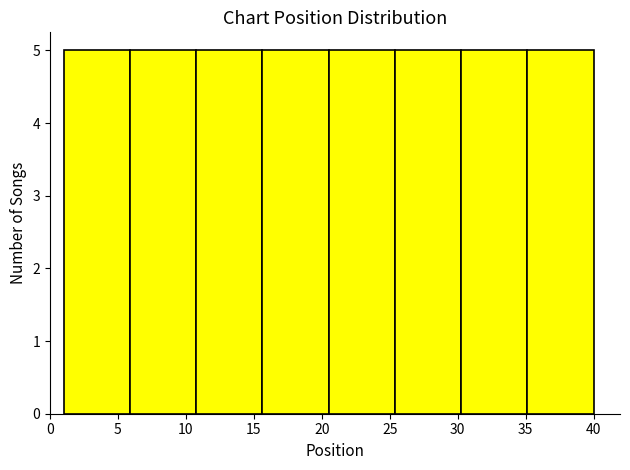

Reading left to right, transcribe this chart: for each bar, give the range it covers on the x-axis and its height. Neither the bar edges nor the heights are printed on the chart, so give them approximately, as read against the axes.

1.0 to 6.0: 5
6.0 to 11.0: 5
11.0 to 15.5: 5
15.5 to 20.5: 5
20.5 to 25.5: 5
25.5 to 30.5: 5
30.5 to 35.0: 5
35.0 to 40.0: 5